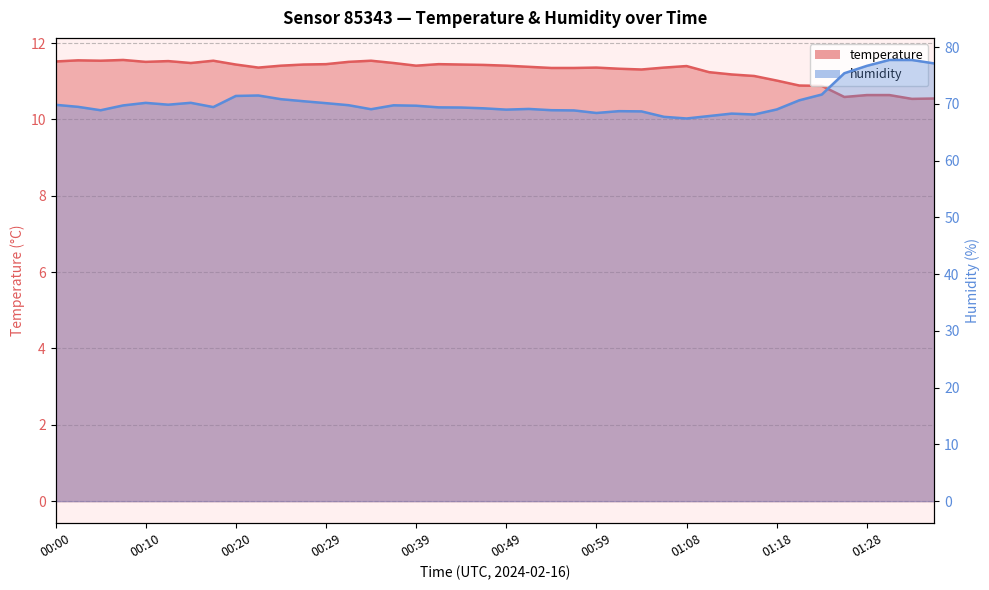

What is the difference between the highest and lowest values at 01:21?

59.7